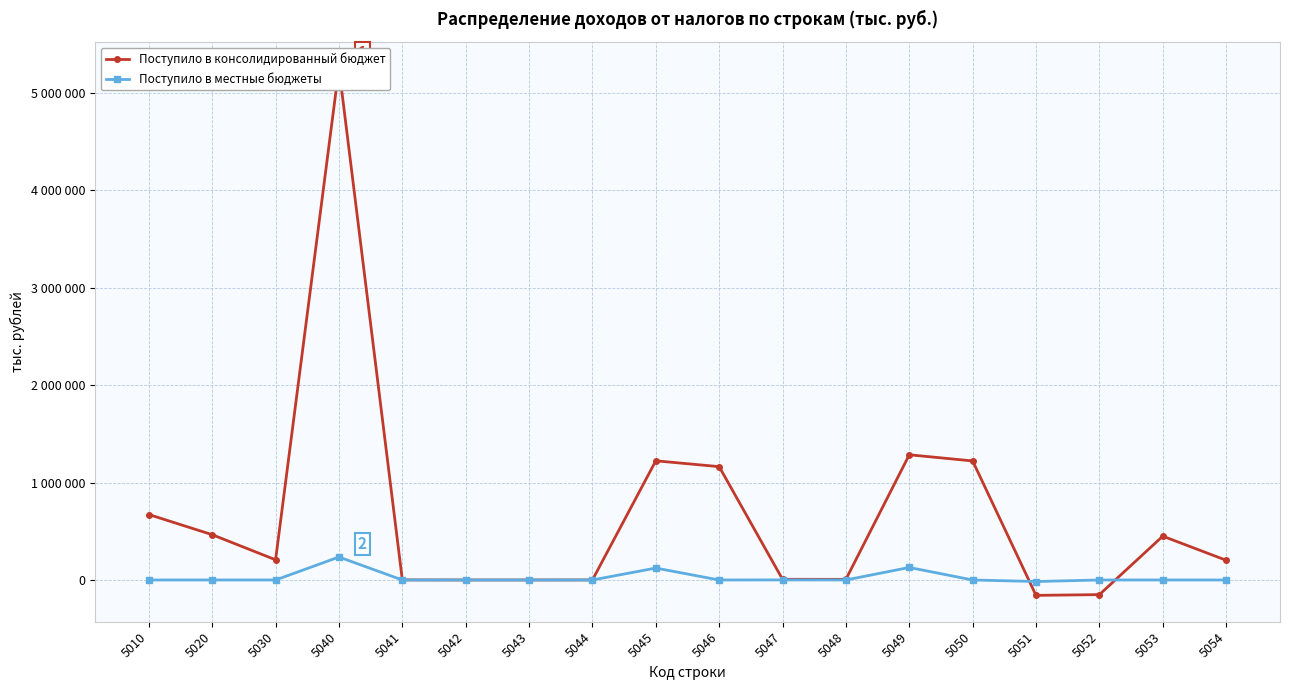

Where is Поступило в местные бюджеты nearest to the value 110018?

5045